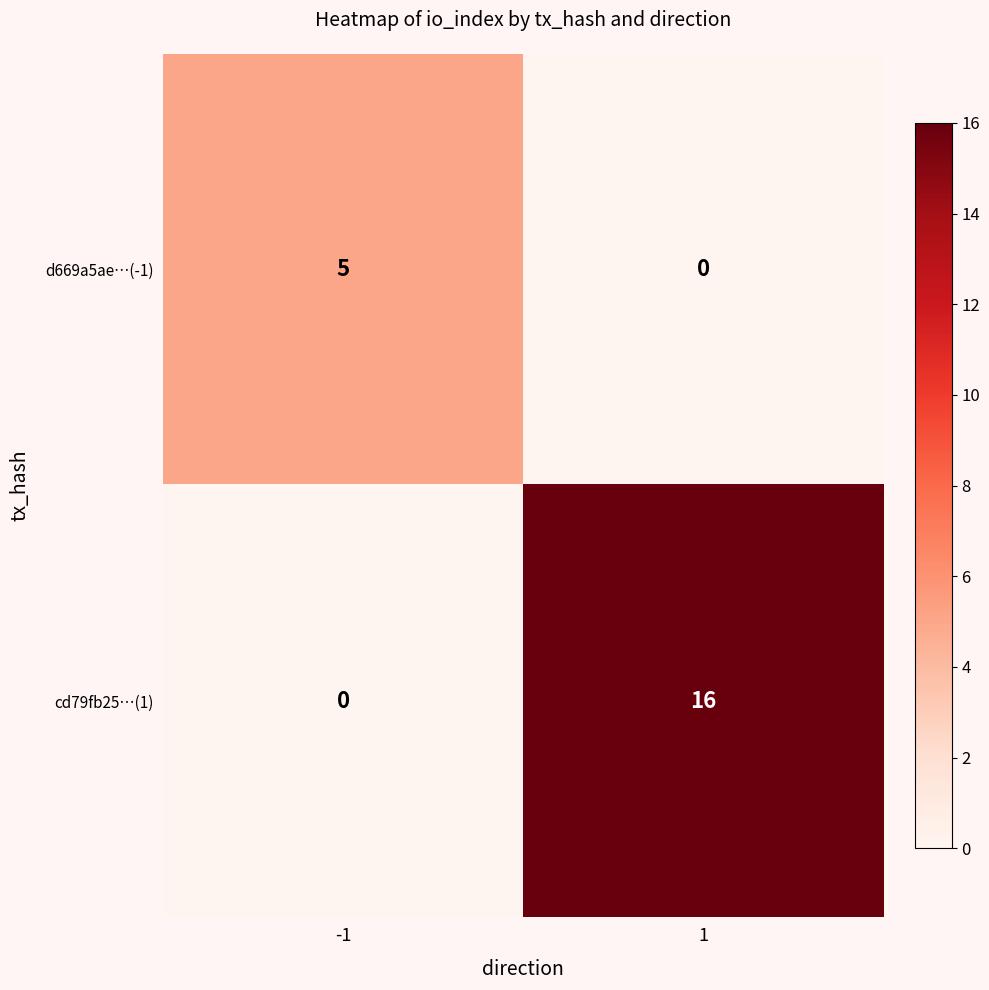

Between -1 and 1, which series saw the biggest shift?

cd79fb25…(1)